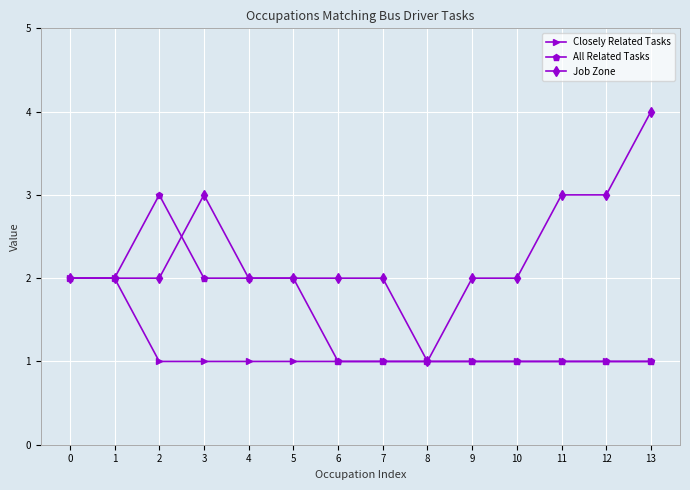

How many lines are shown in the chart?

3